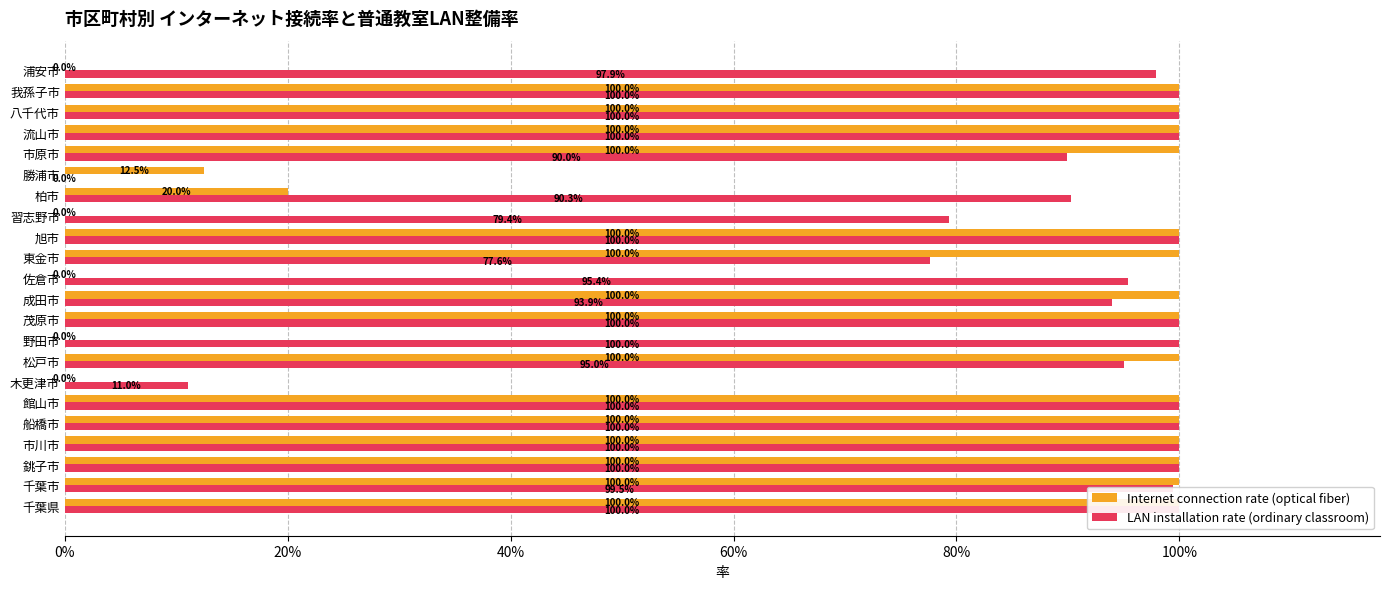

The Internet connection rate (optical fiber) series shows 0.0 at 柏市. True or false?

False